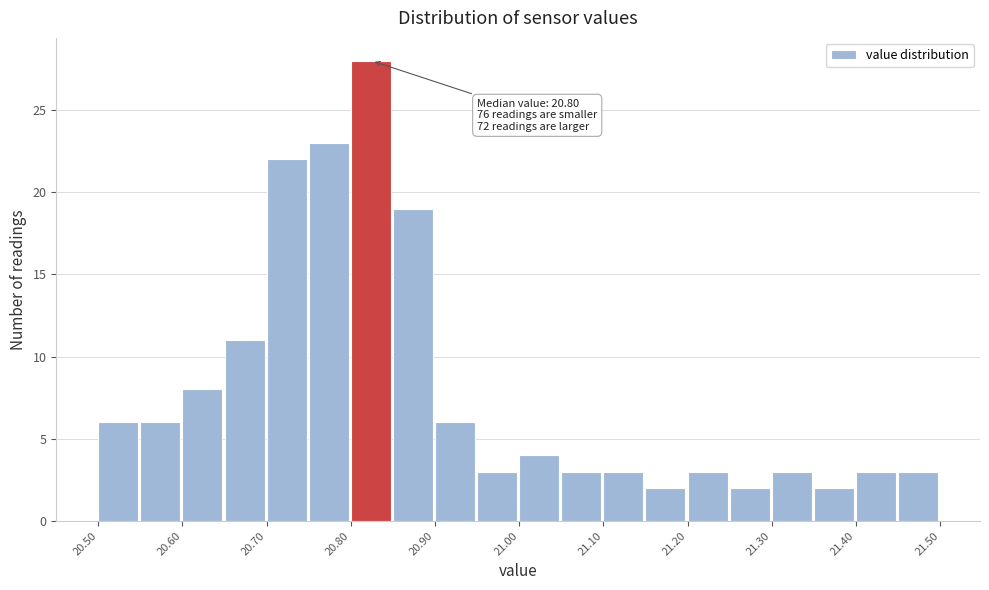

Over which range of the x-axis is the bar tallest?

20.80 to 20.85